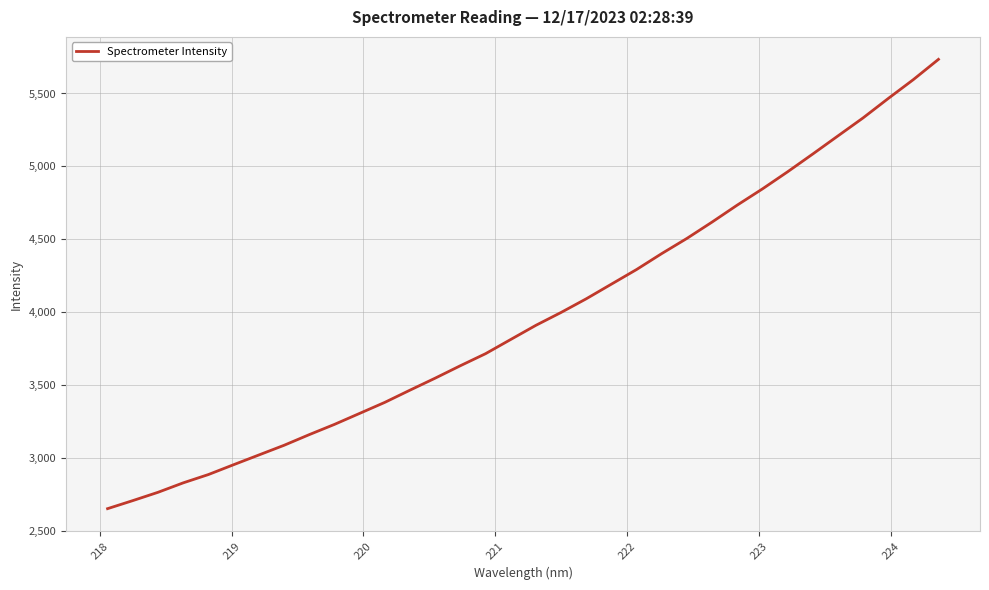

What is the smallest value displayed?

2651.3